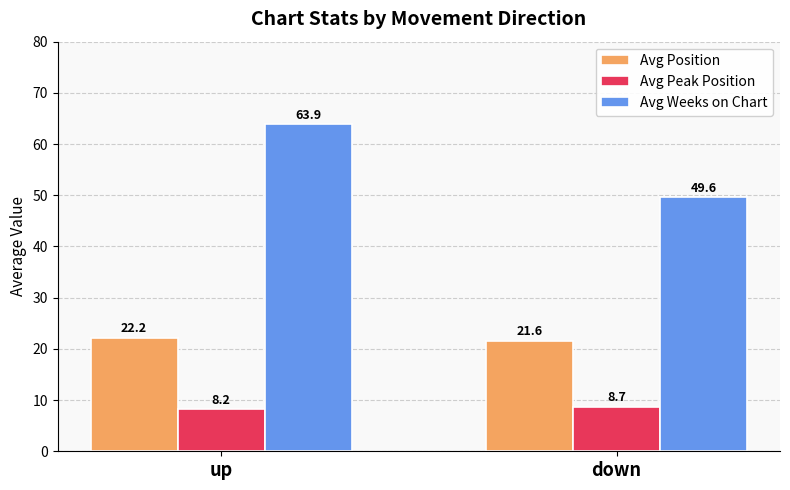

What is the value of the Avg Peak Position bar at the 2nd from the left?

8.7